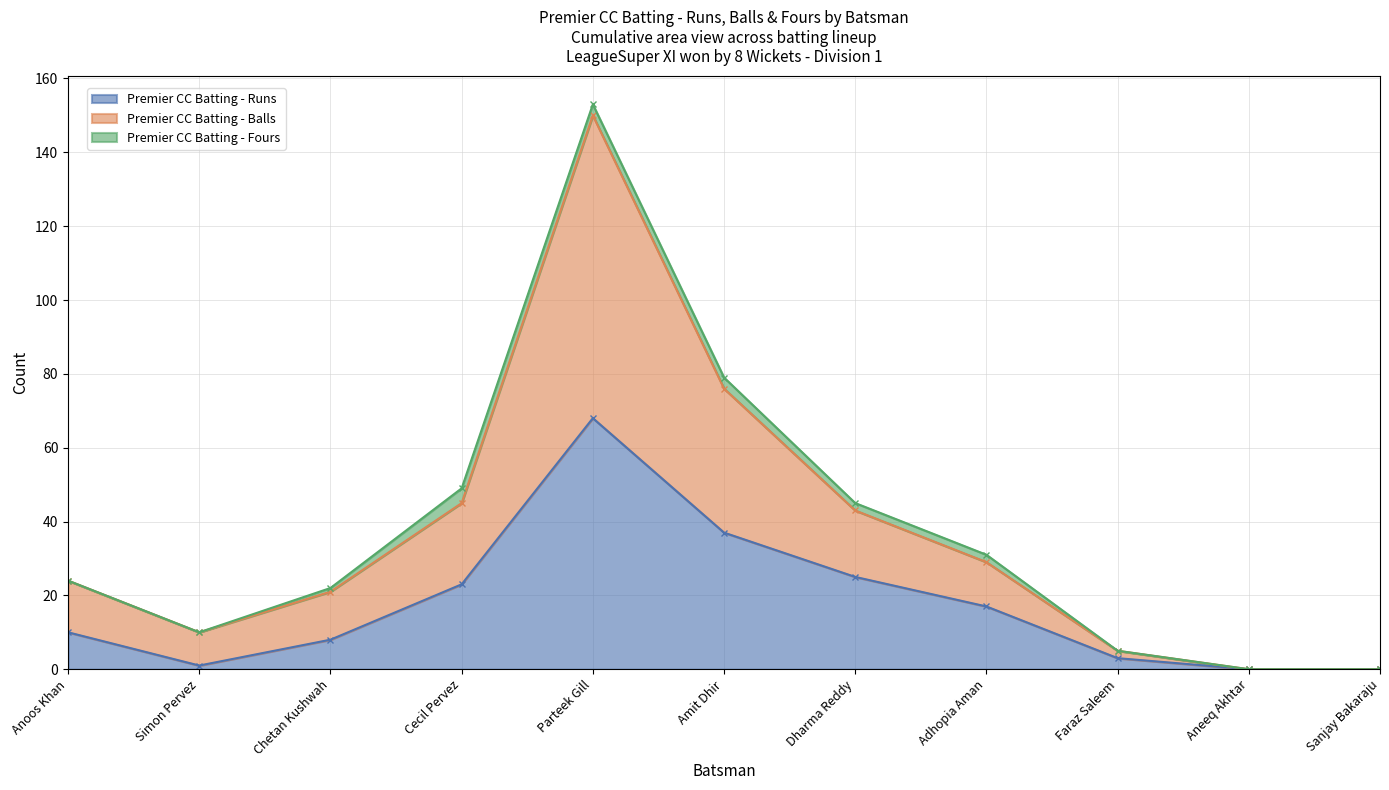

How many interior local peaks does the Premier CC Batting - Balls series have?

1